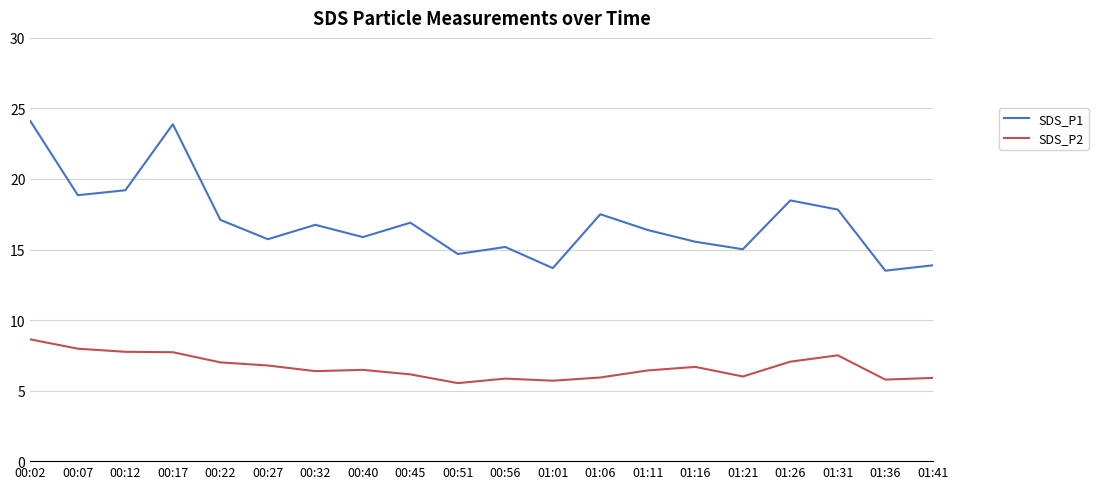

At which label is SDS_P1 closest to 18?

01:31